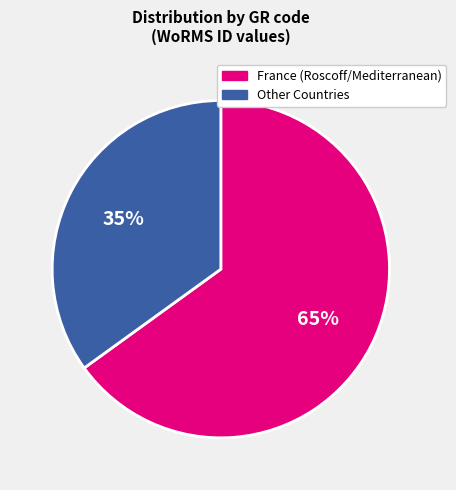

Count the number of slices in the pie.

2